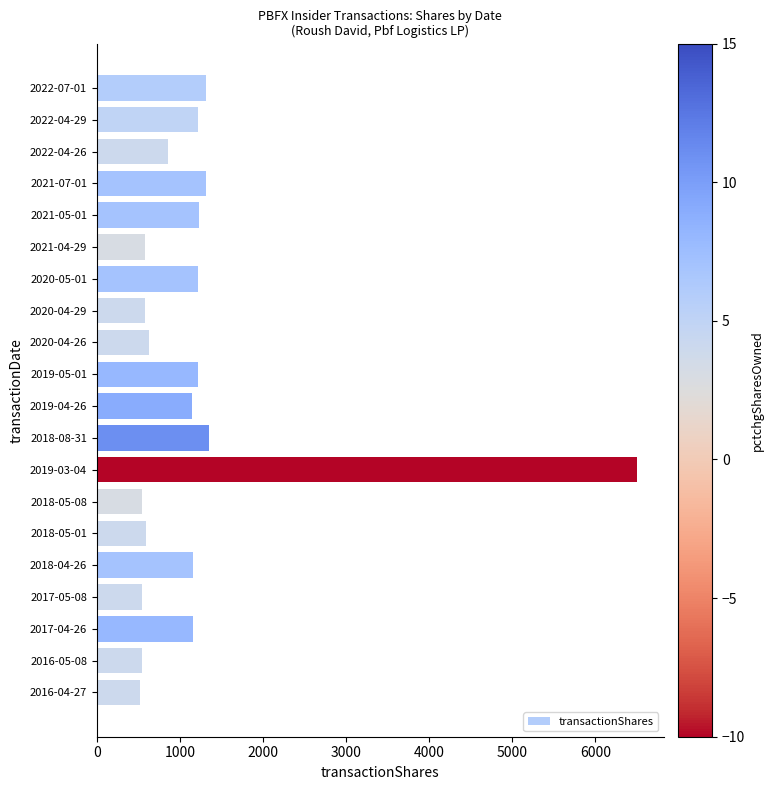

What is the value of the 14th bar from the top?

542